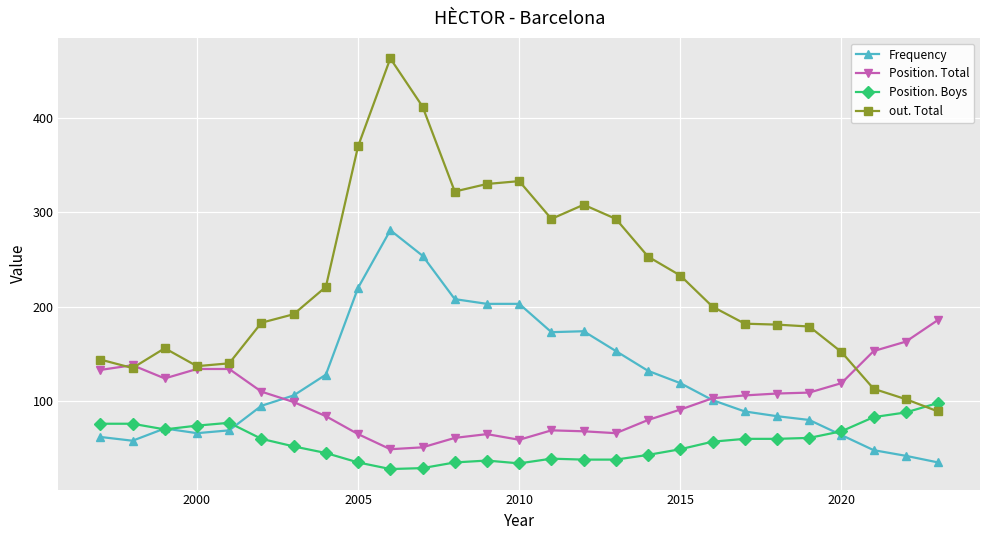

How many lines are shown in the chart?

4